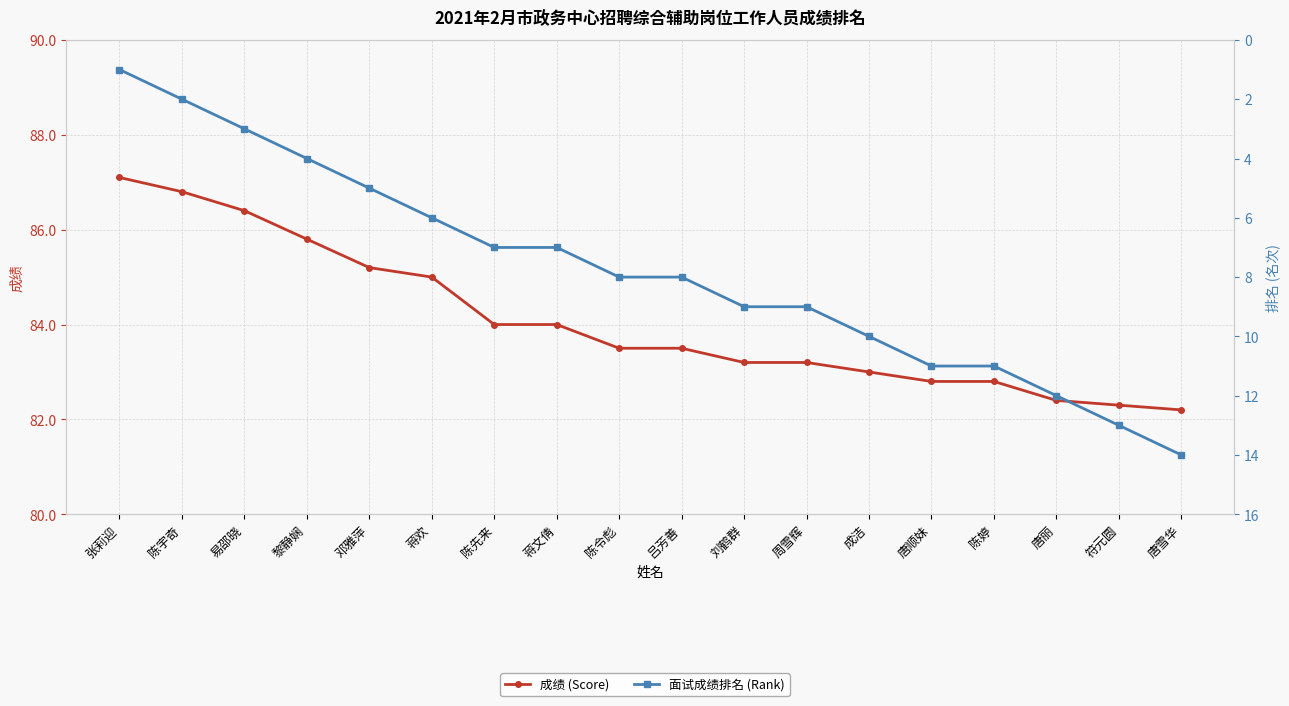

At which category is the sum across all series the highest?

唐雪华